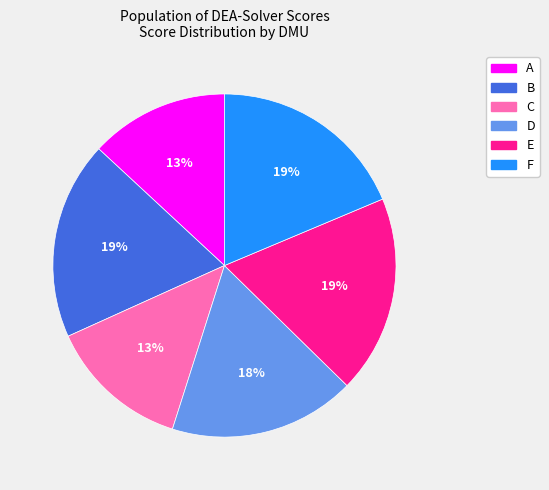

Does B account for over 50% of the chart?

No